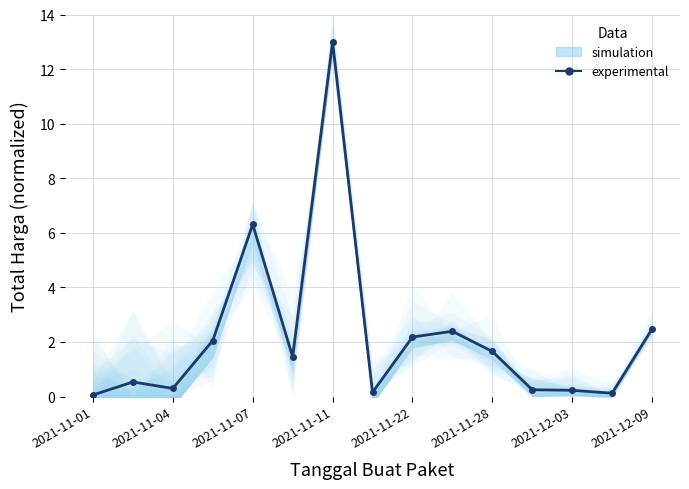

How many values exceed 1?

8